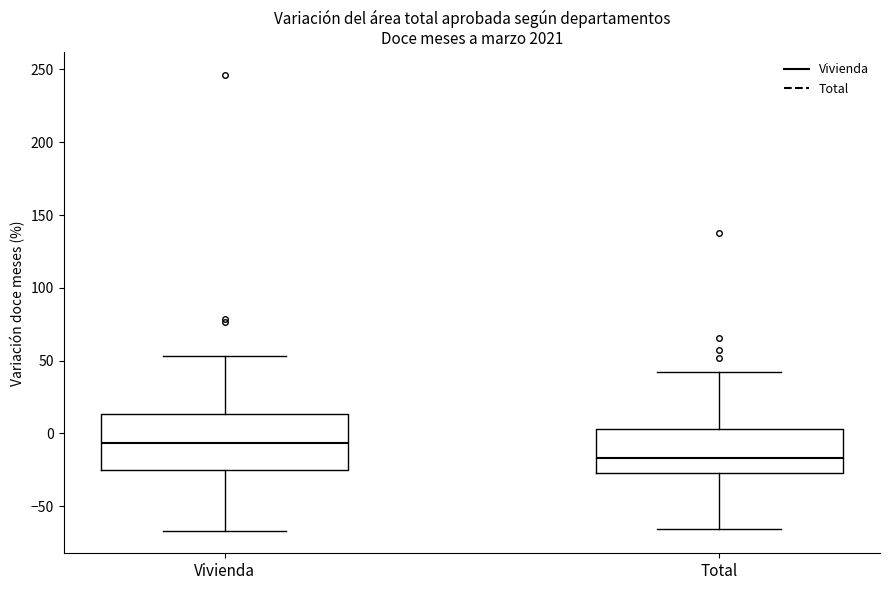

Reading left to right, transcribe this box plot: for each box, give where its median line is, the range the box spans, and where its two whiskers end, as read against the y-axis. The values are not printed on the chart, so give them approximately, as read against the axis.

Vivienda: median -5, box -25 to 15, whiskers -65 to 55
Total: median -15, box -25 to 5, whiskers -65 to 40